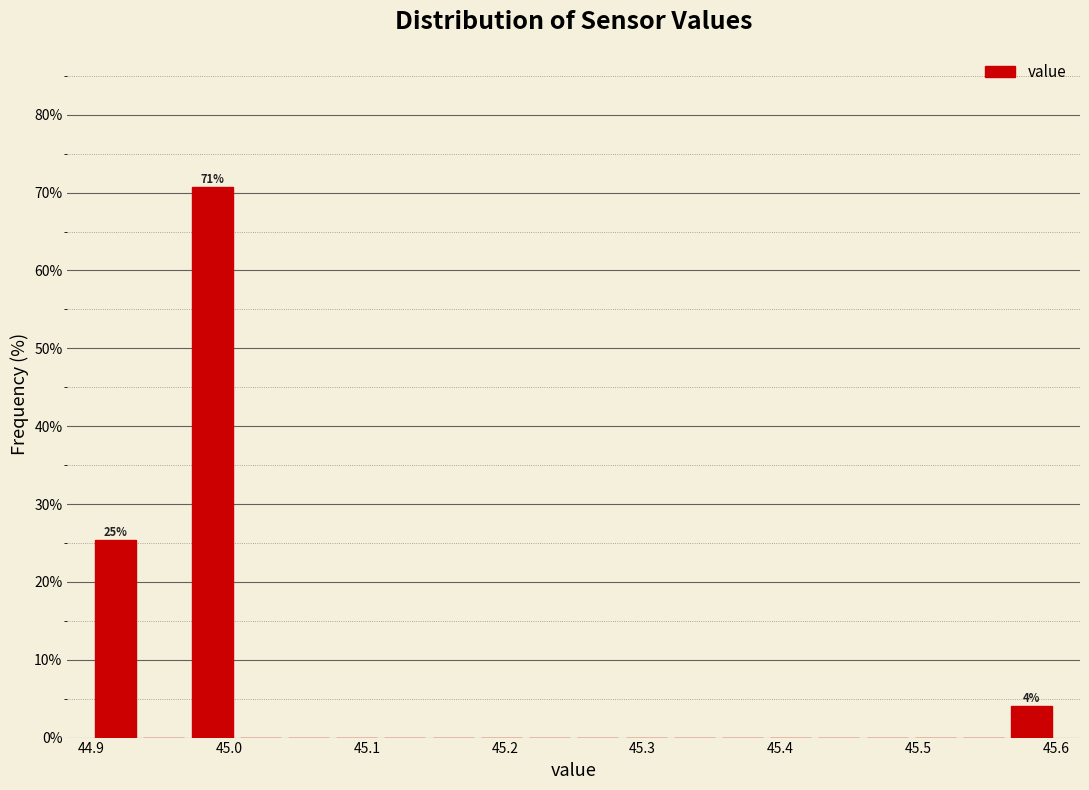

Around what value on the x-axis is the tallest bar? Give the approximate position of its centre, as read against the axis.

44.99